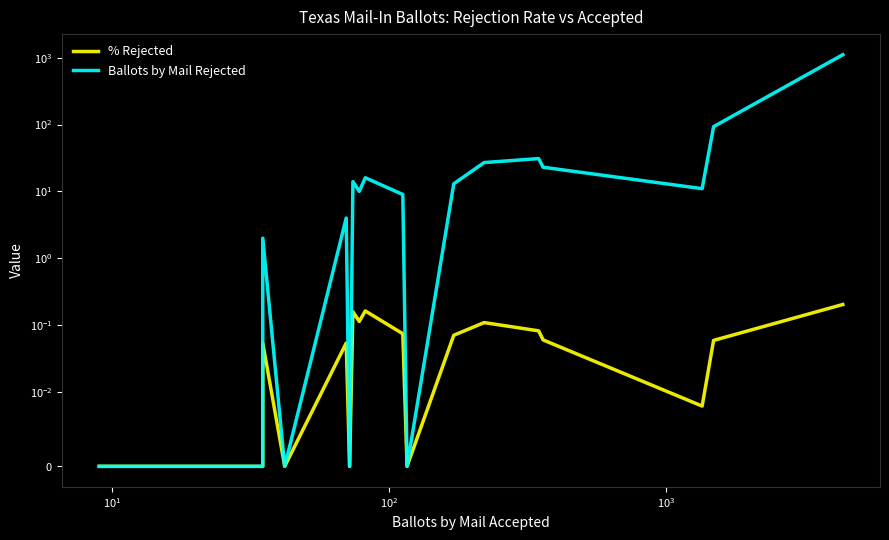

True or false: Ballots by Mail Rejected and % Rejected intersect in this chart.

False